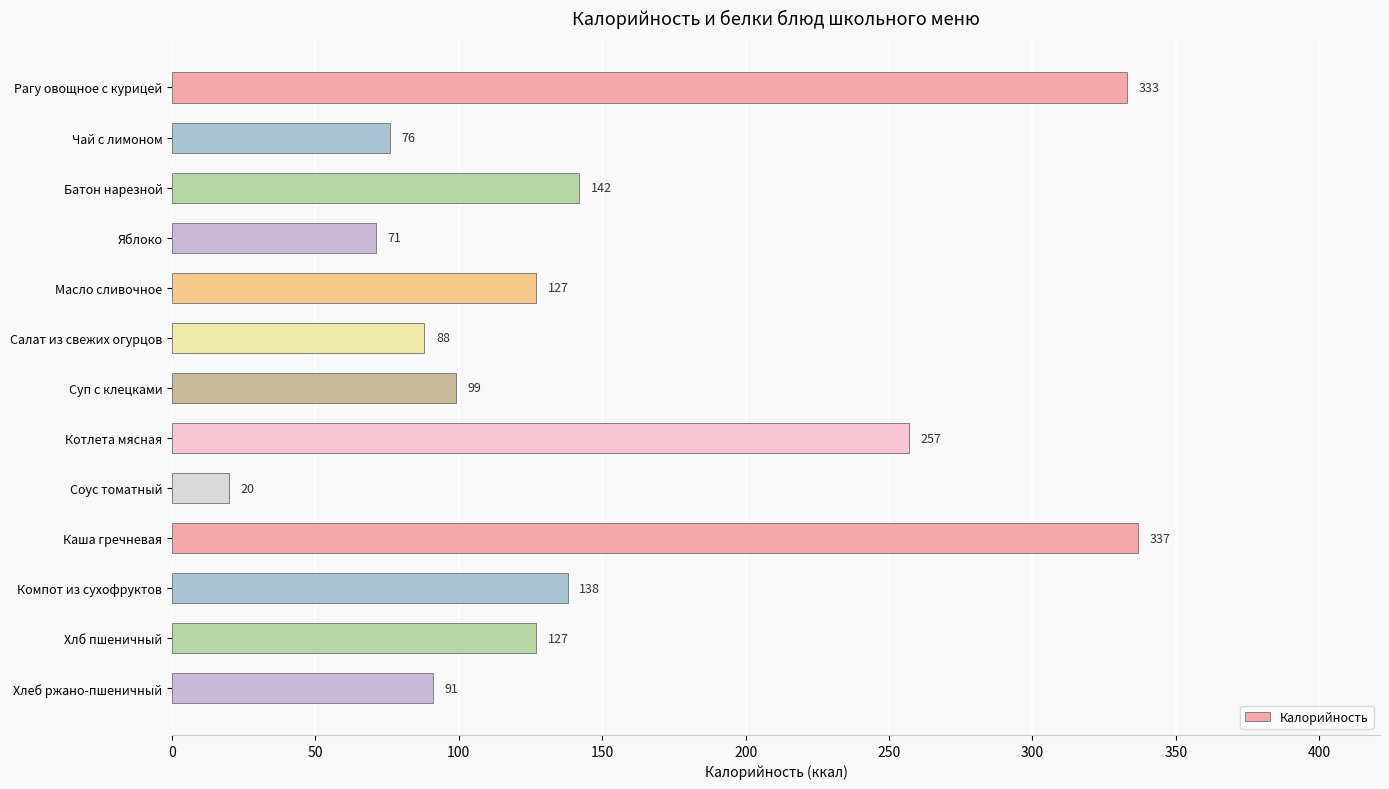

What is the sum of all values?

1906